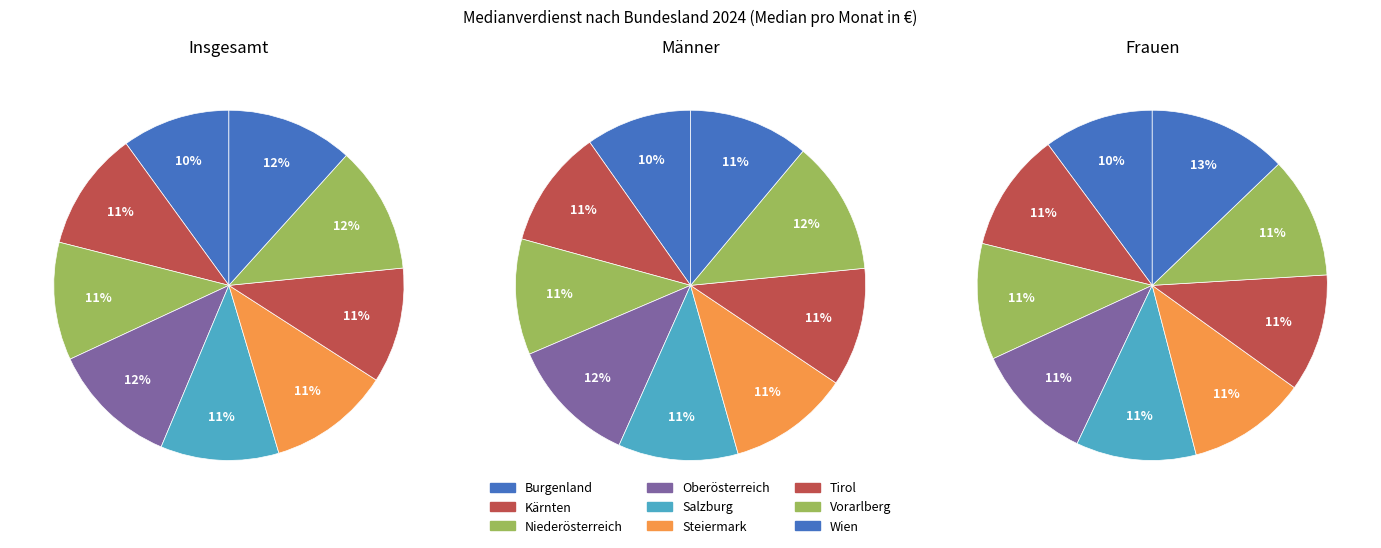

How many segments does this pie chart have?

9